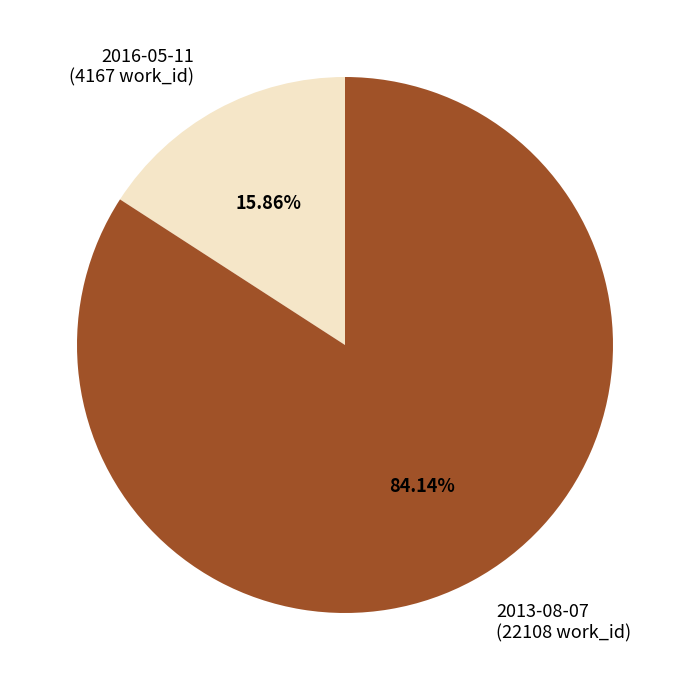

To the nearest percent, what portion does 2013-08-07 represent?

84%